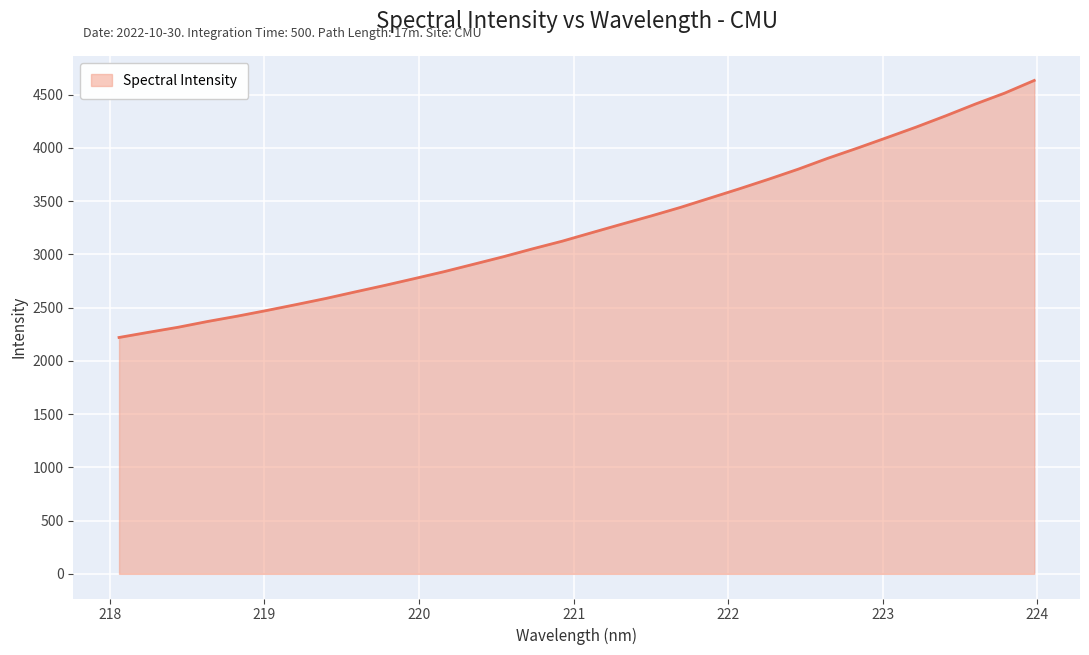

What is the smallest value displayed?

2219.2